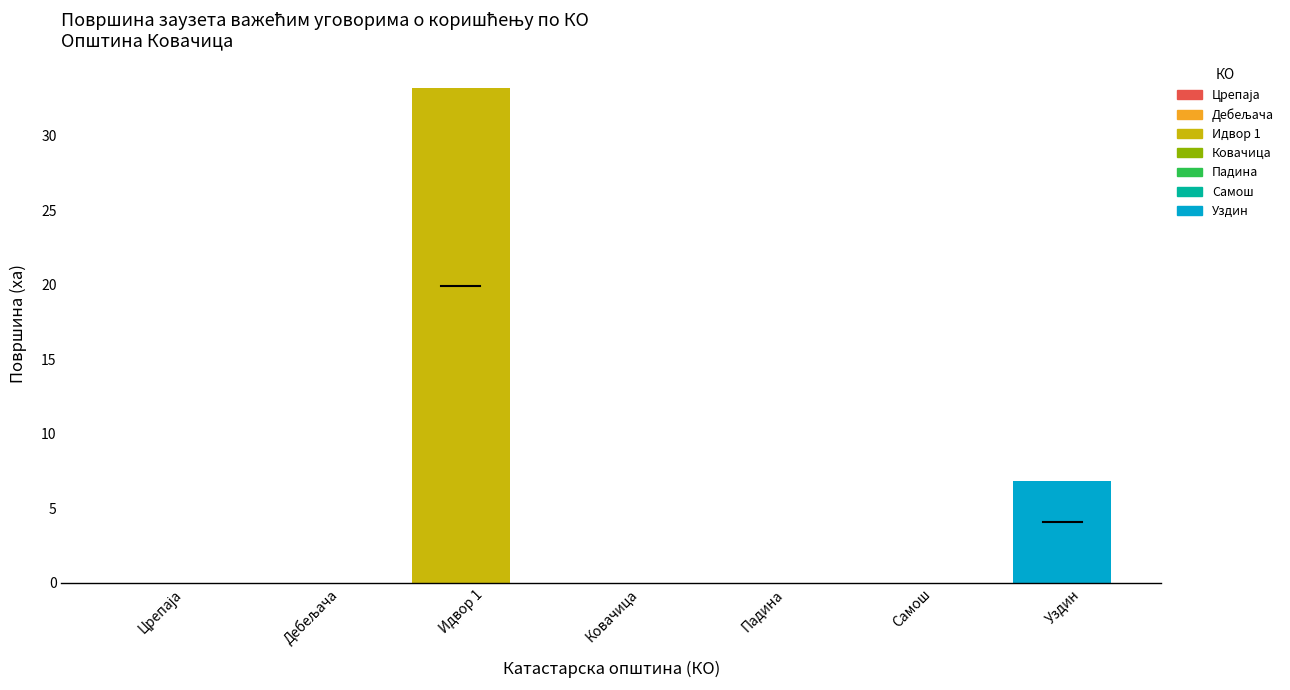

What is the maximum value shown in the chart?

33.2